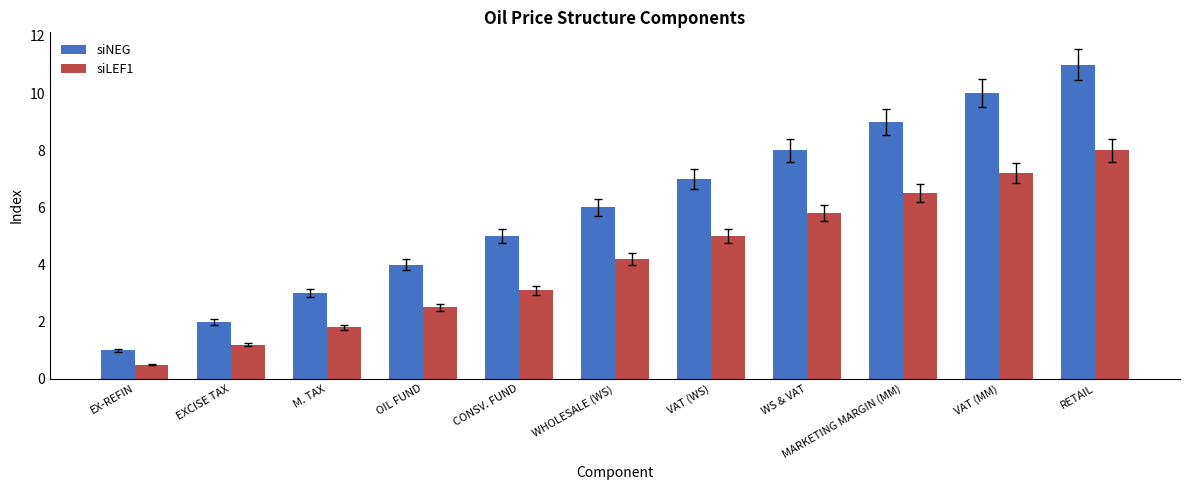

How many categories are shown in the chart?

11